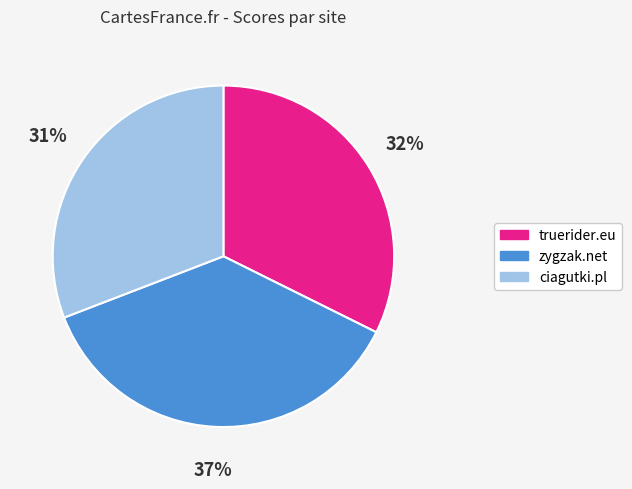

Count the number of slices in the pie.

3